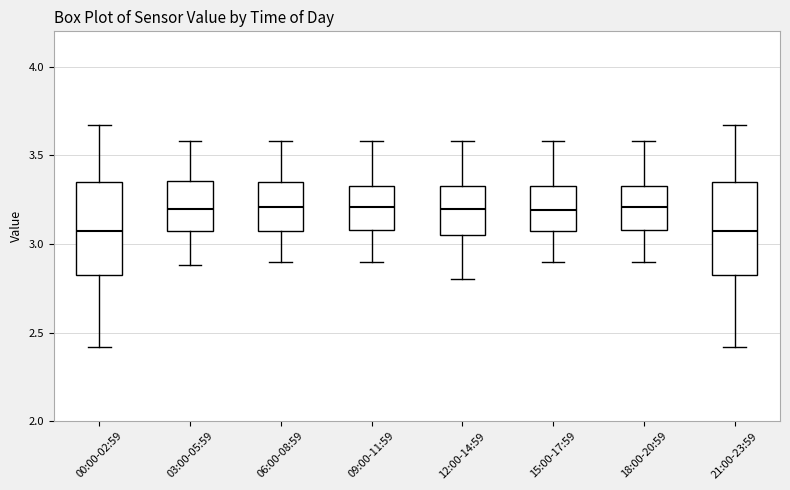

Where is the lower edge of the box for 03:00-05:59 on the y-axis? The values are not printed on the chart, so give them approximately, as read against the axis.

3.05